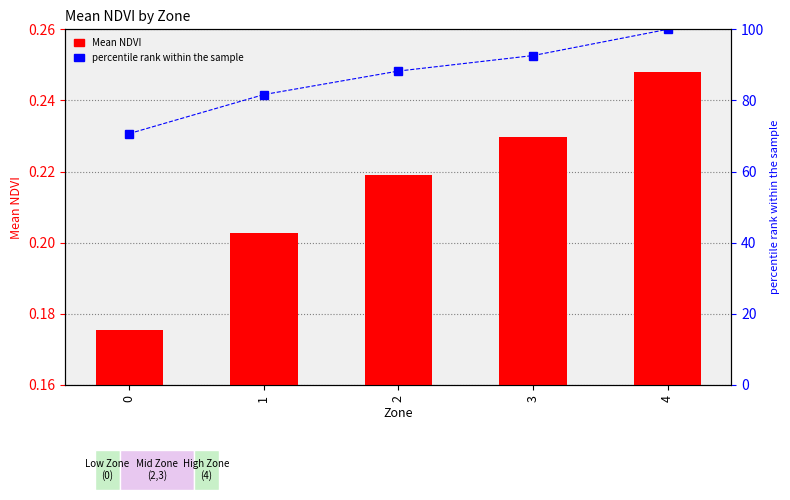

What is the difference between the maximum and second lowest values in the percentile rank within sample series?

18.3